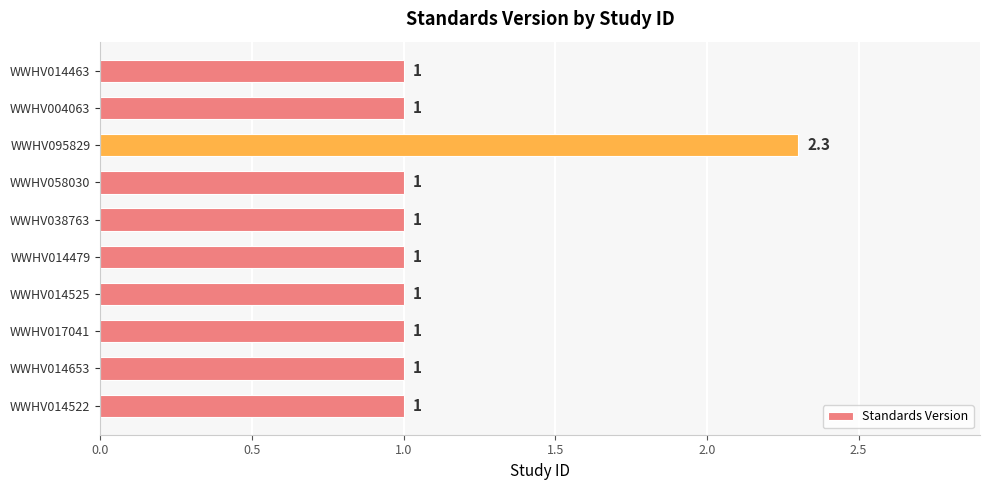

The chart shows a value of 1.7 at WWHV017041. True or false?

False